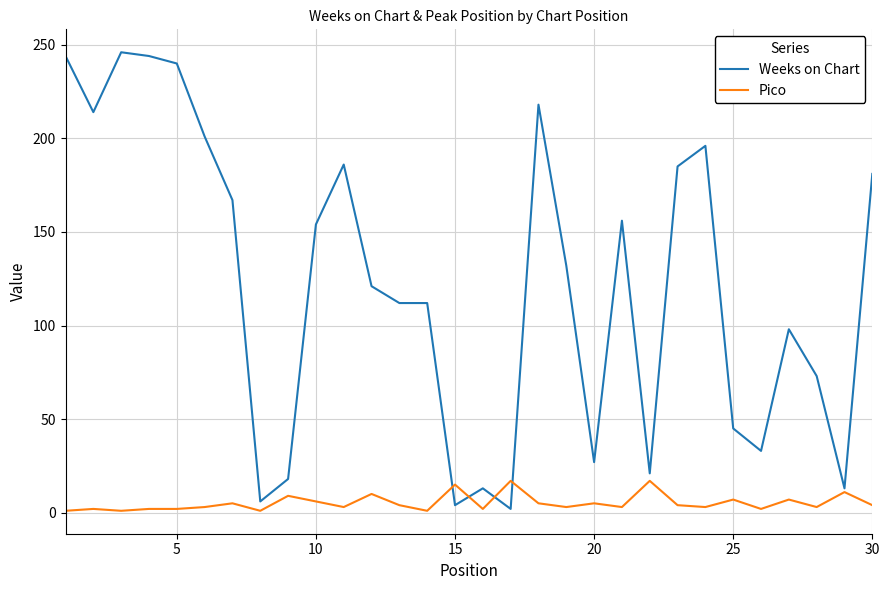

Which series has the largest range (max minus min)?

Weeks on Chart